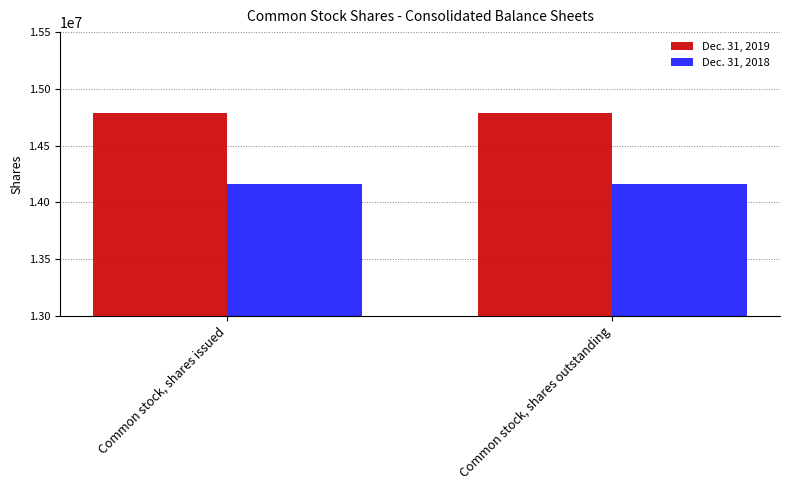

The value of Dec. 31, 2018 at Common stock, shares issued is 14165000. True or false?

True